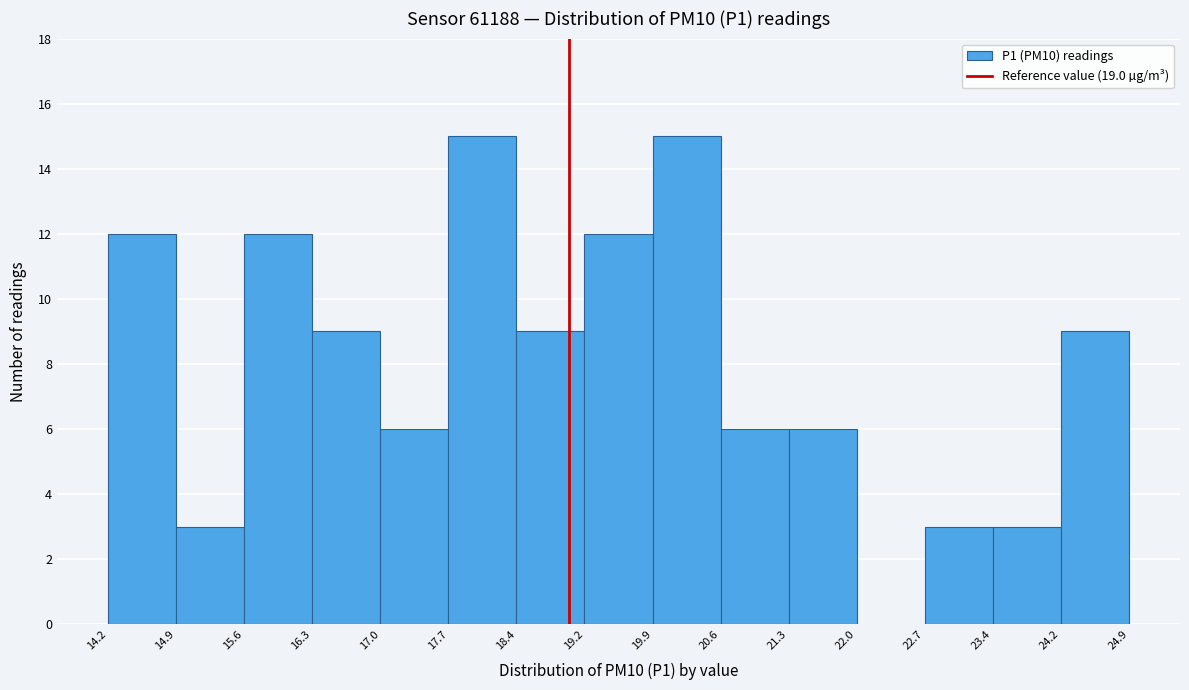

What is the height of the bar covering 22.7 to 23.4 on the x-axis? The values are not printed on the chart, so give them approximately, as read against the axis.

3